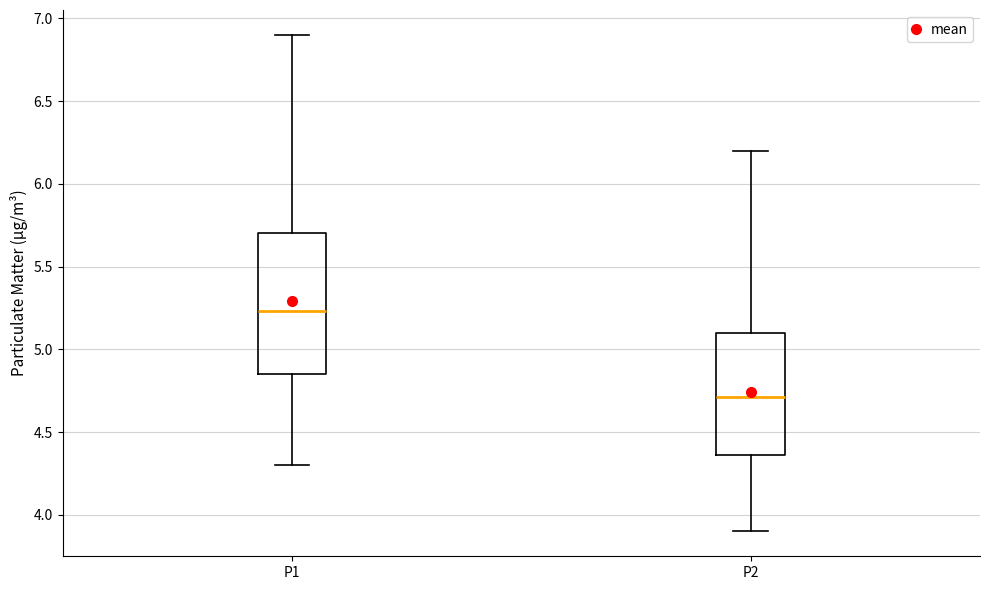

Which box has the lowest median line?

P2